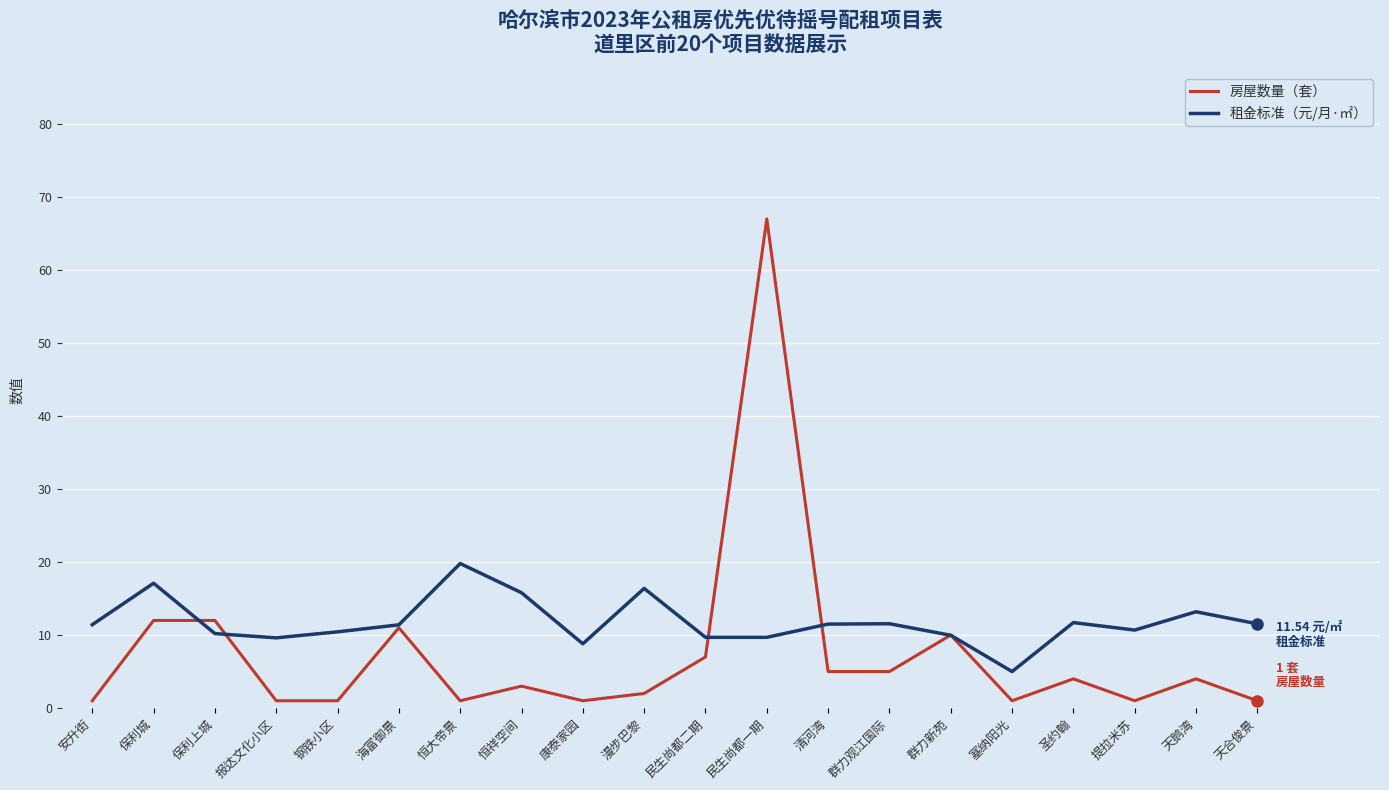

What is the difference between the maximum and minimum values in the 租金标准（元/月·㎡） series?

14.8